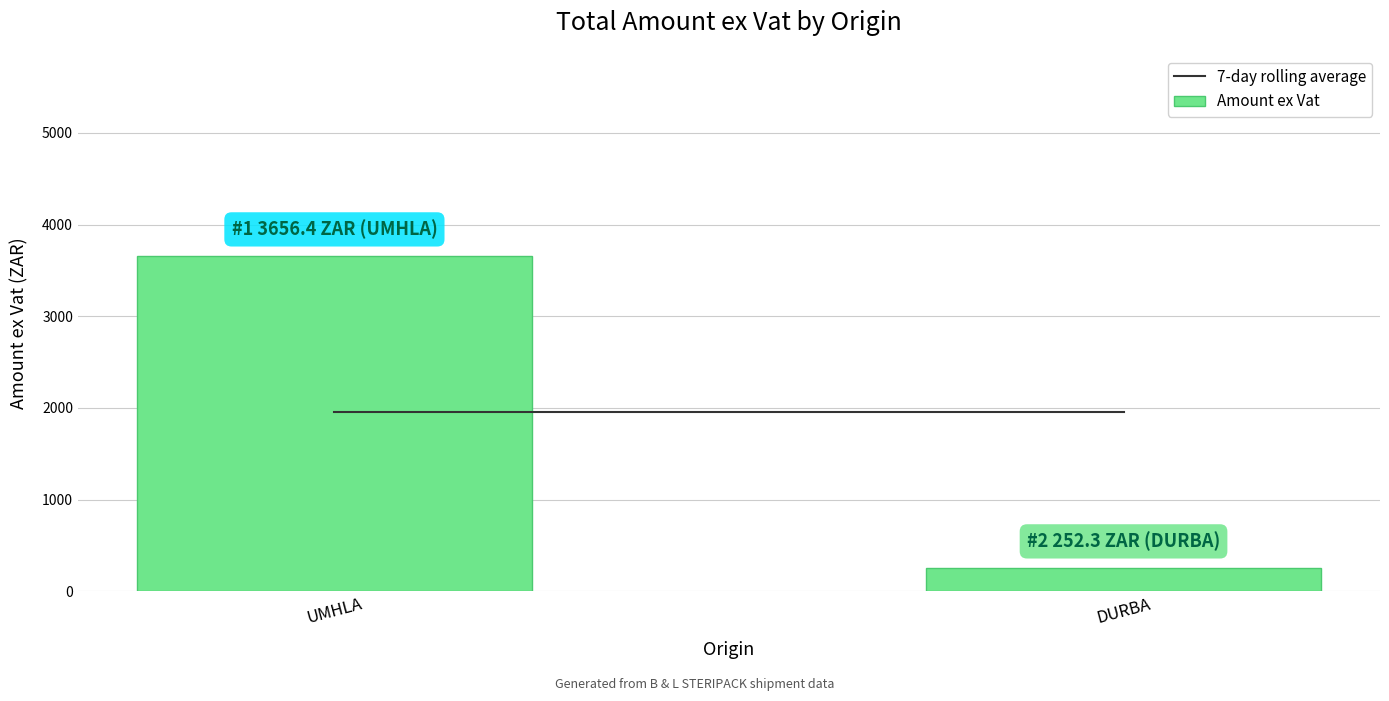

Which label corresponds to the largest value in the chart?

UMHLA